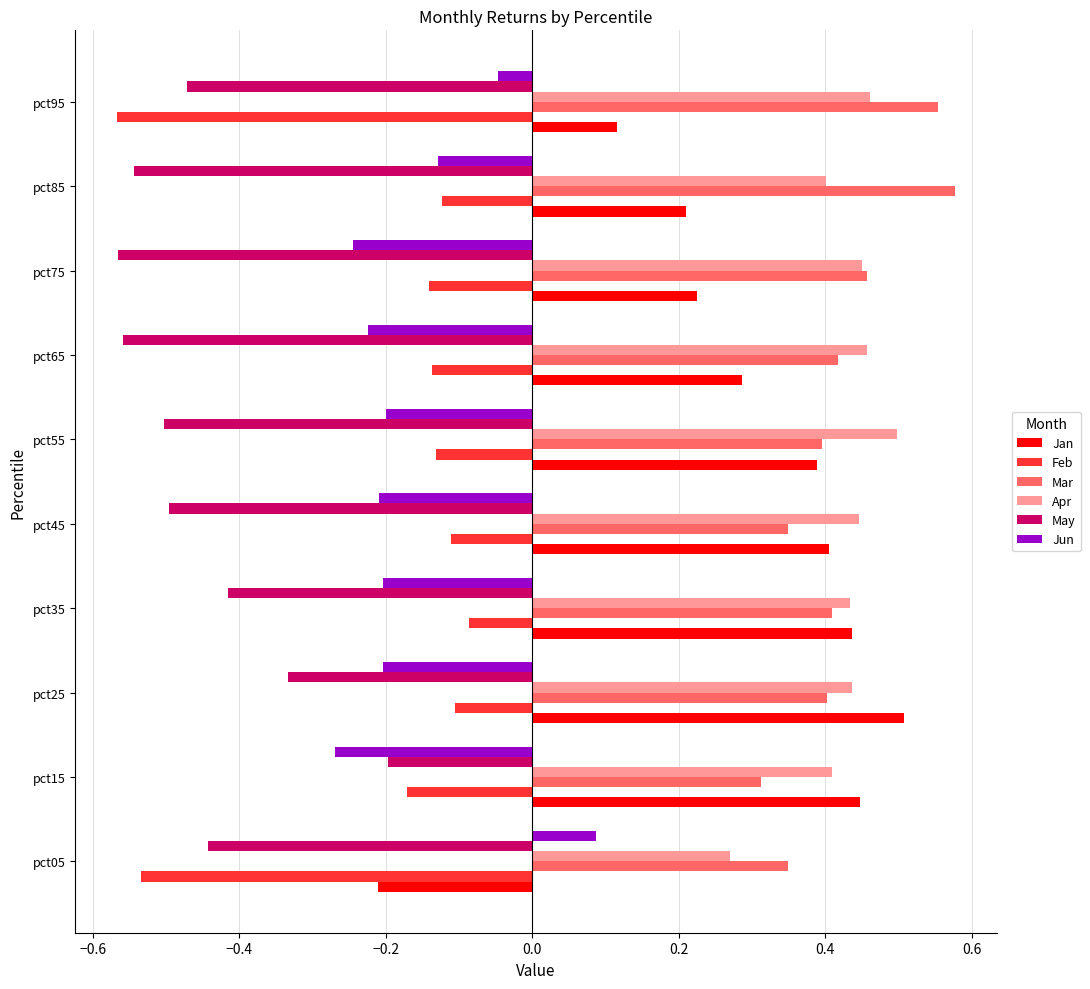

What is the total value across all series at pct25?

0.7